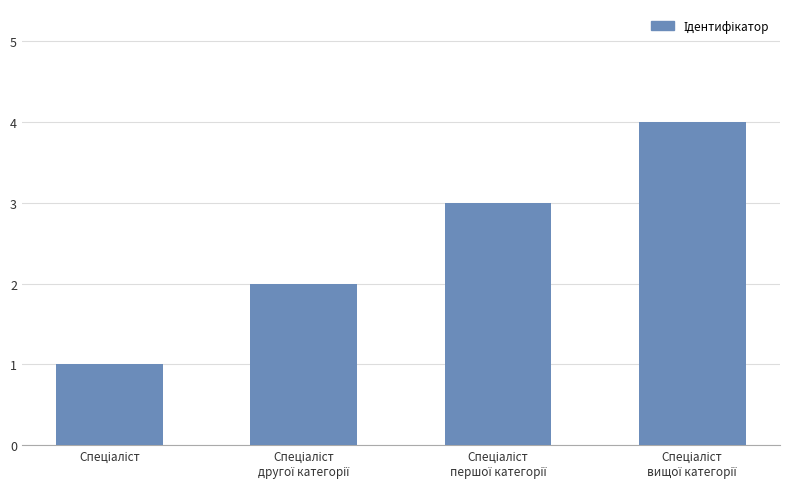

What is the sum of all values?

10